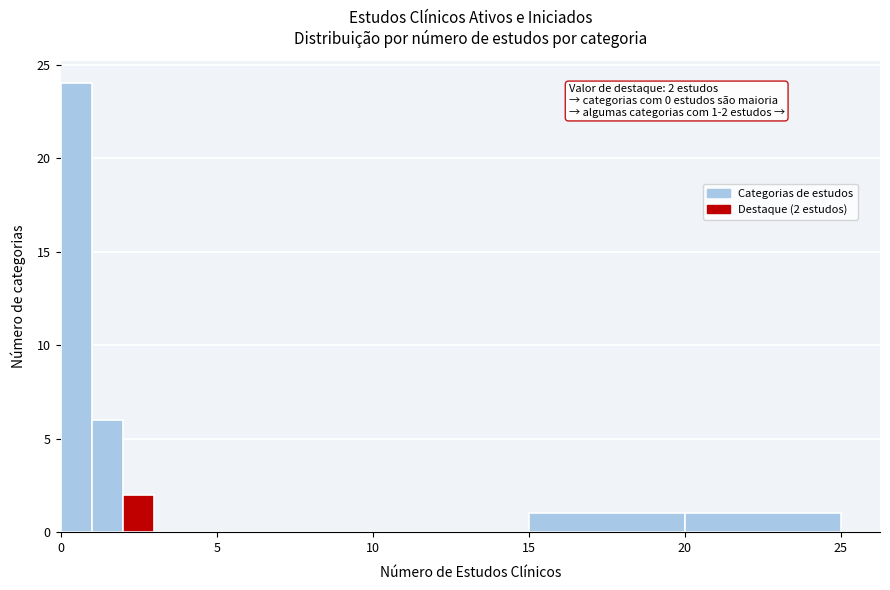

Around what value on the x-axis is the tallest bar? Give the approximate position of its centre, as read against the axis.

0.5